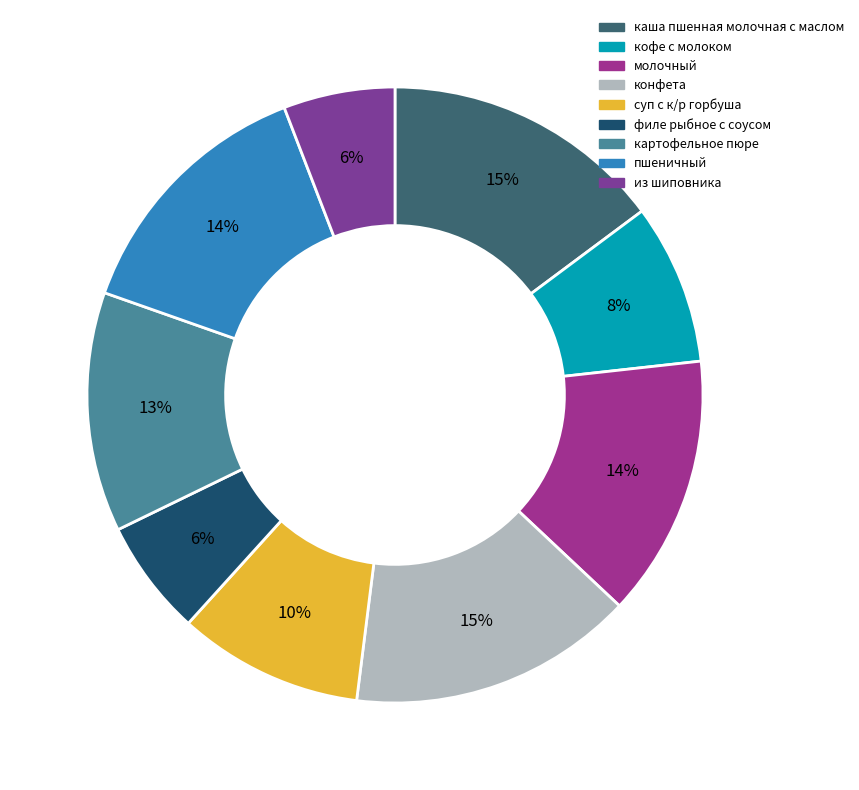

The кофе с молоком slice represents 8% of the pie. True or false?

True